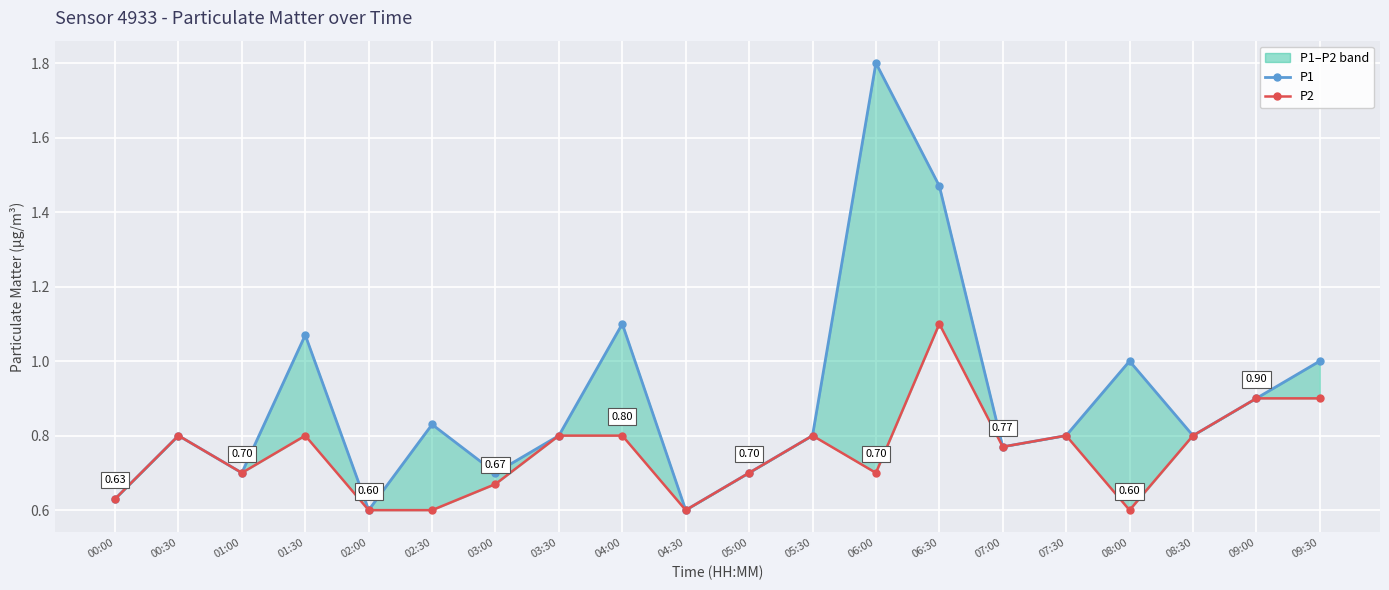

What position from the left is 02:30?

6